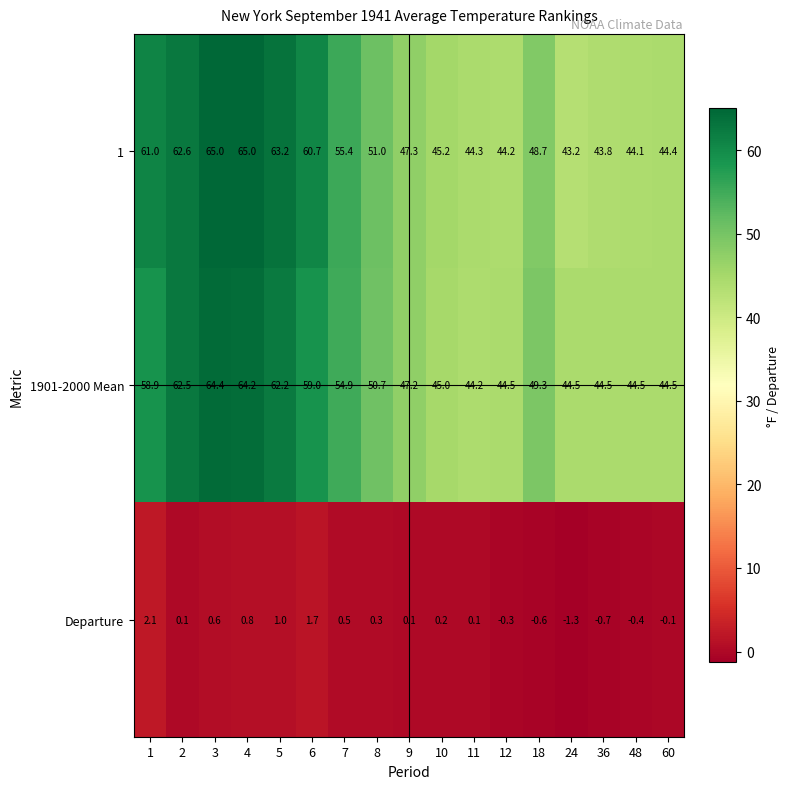

At how many categories does at least one series exceed 15?

17